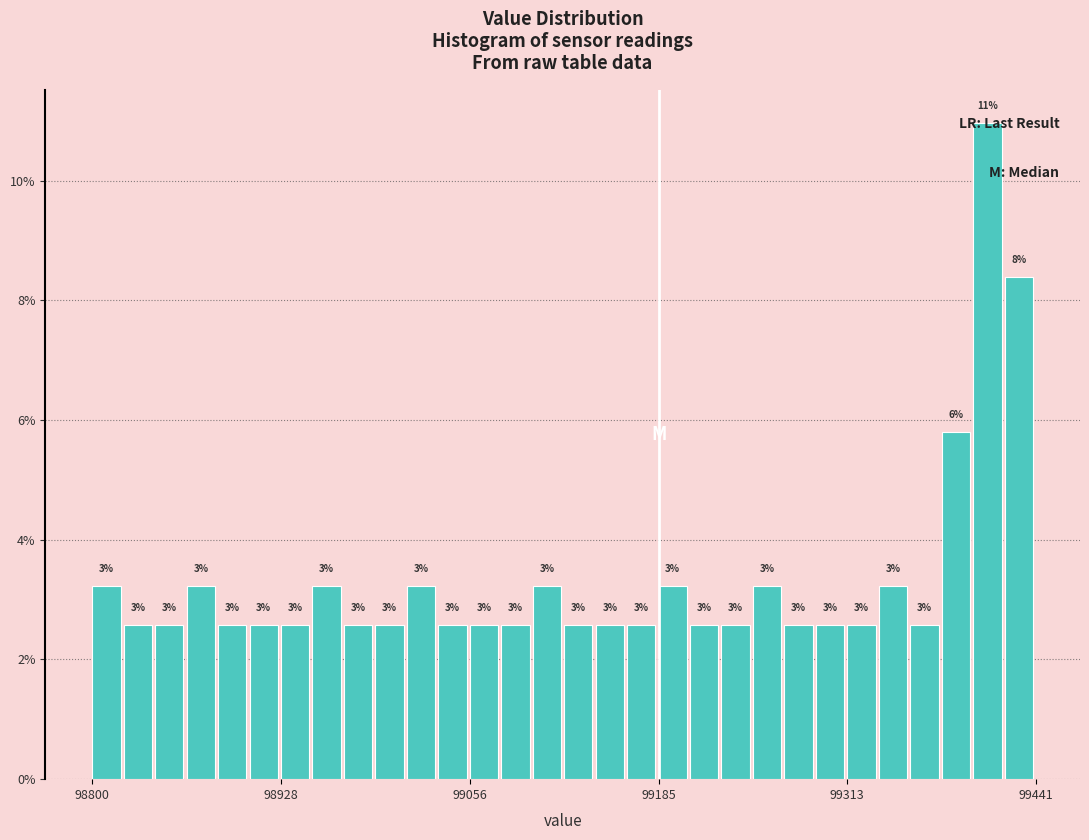

Read against the x-axis, roughly where is the centre of the tallest bar?

99400